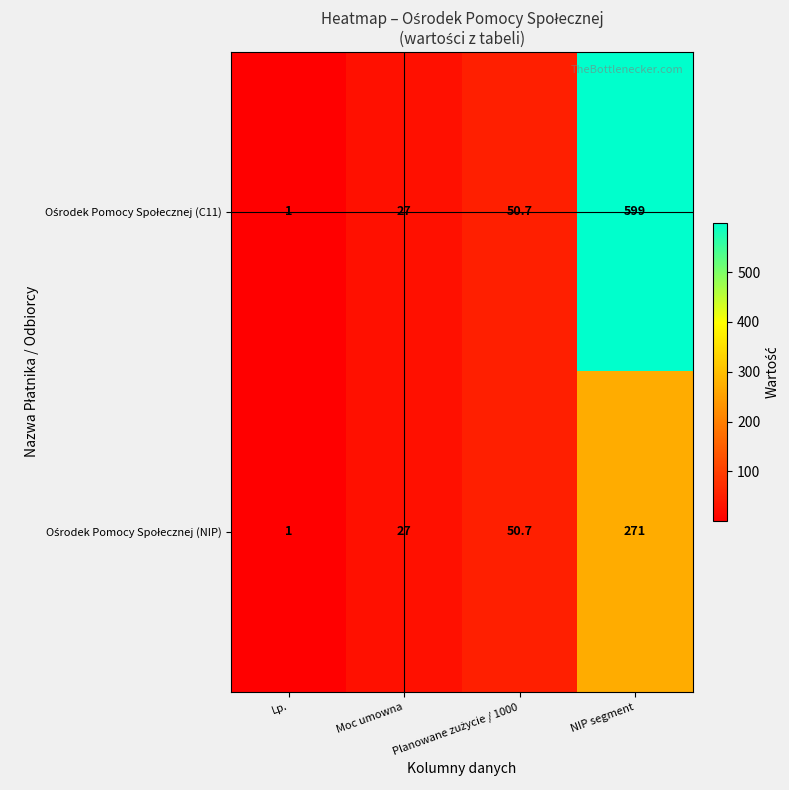

What is the total value across all series at Moc umowna?

54.0